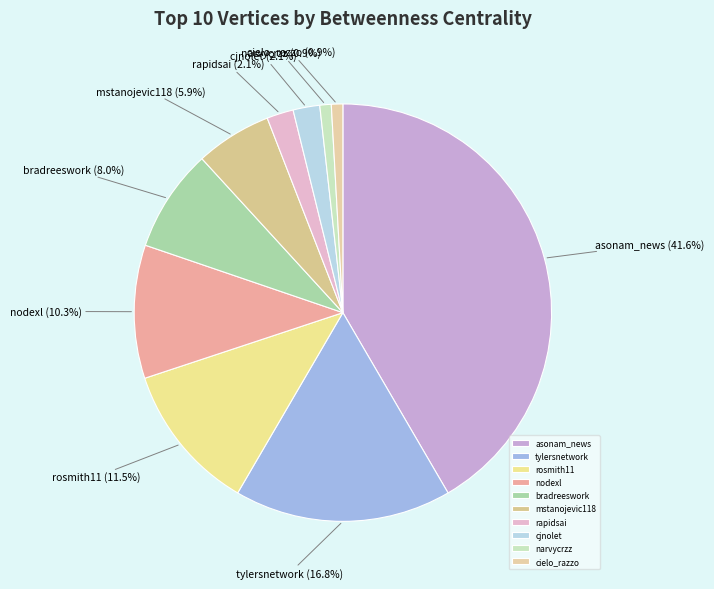

To the nearest percent, what is the average slice percentage?

10%